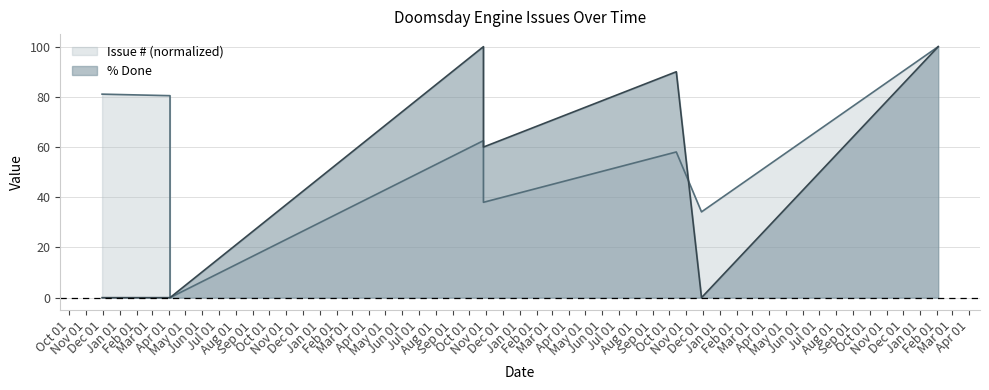

What is the label of the 4th point from the left?

2018-10-27